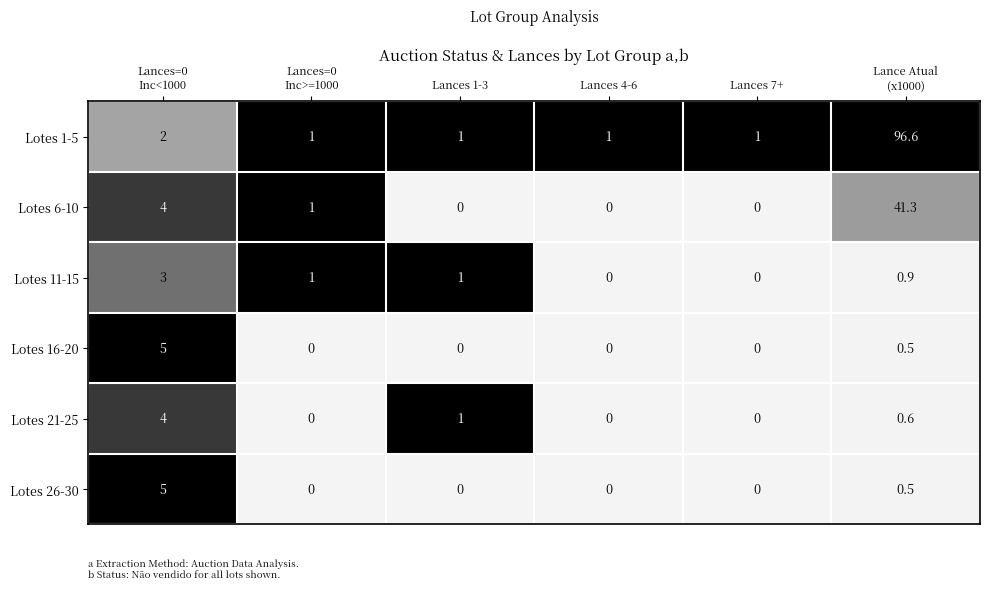

The Lotes 21-25 series shows 2.7 at Lances 4-6. True or false?

False